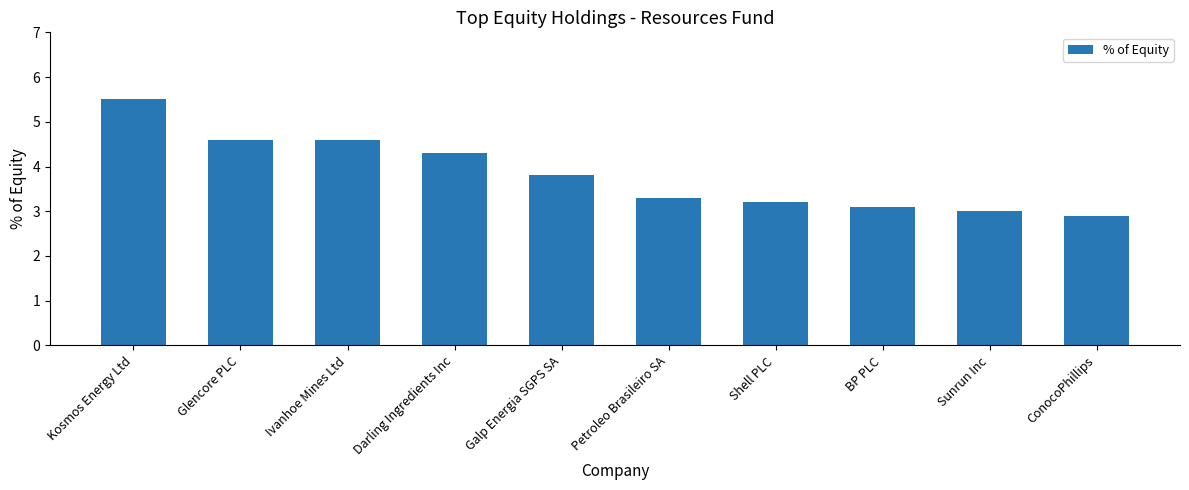

What is the change in value from Kosmos Energy Ltd to BP PLC?

-2.4